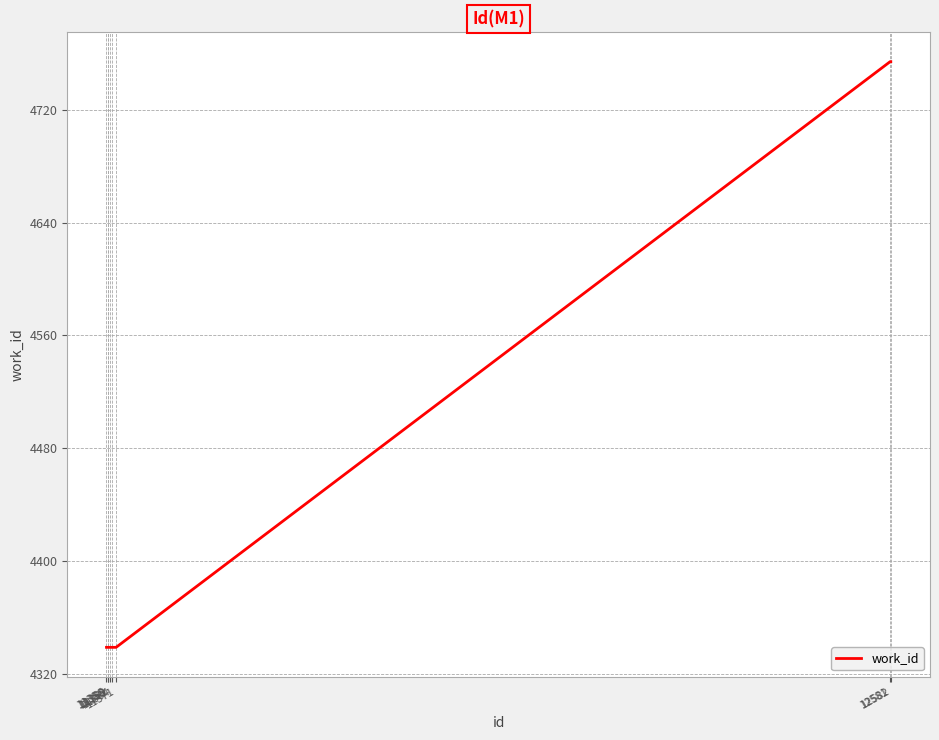

True or false: the data shows 4754 at 12582.

True